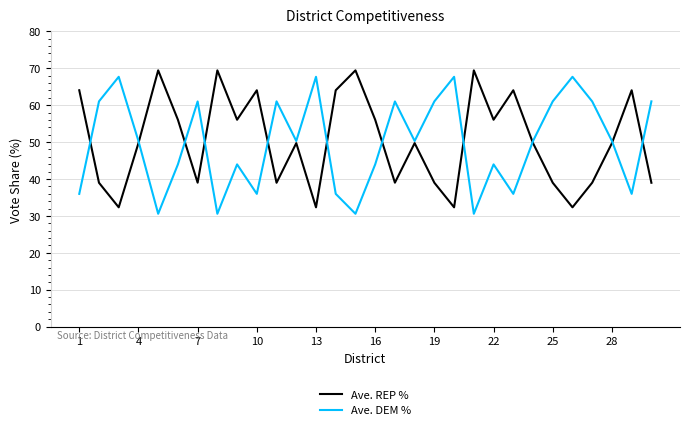

What is the greatest value displayed?

69.4